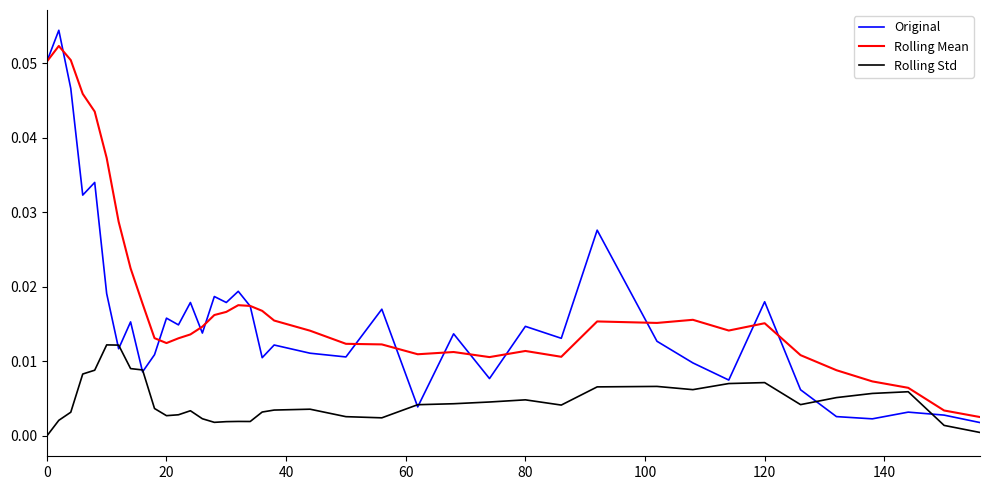

True or false: Rolling Mean has more than 2 interior local peaks.

True